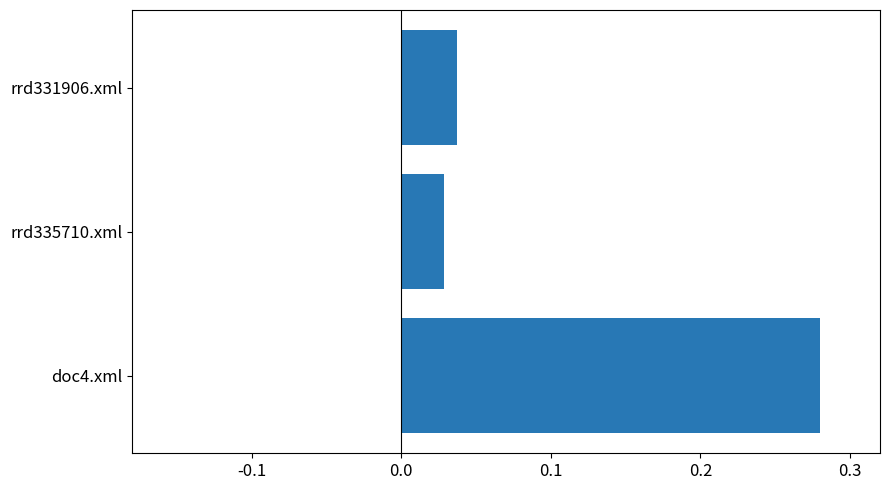

Rank the categories by value from highest to lowest.

doc4.xml, rrd331906.xml, rrd335710.xml